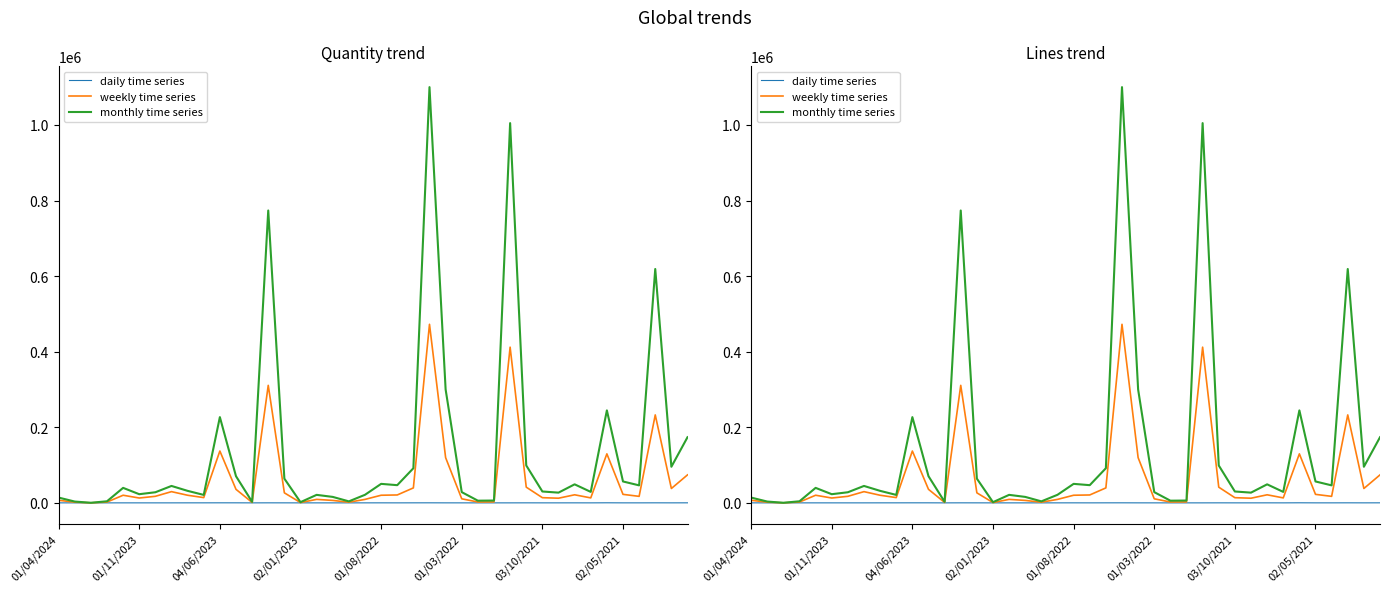

How many lines are shown in the chart?

3